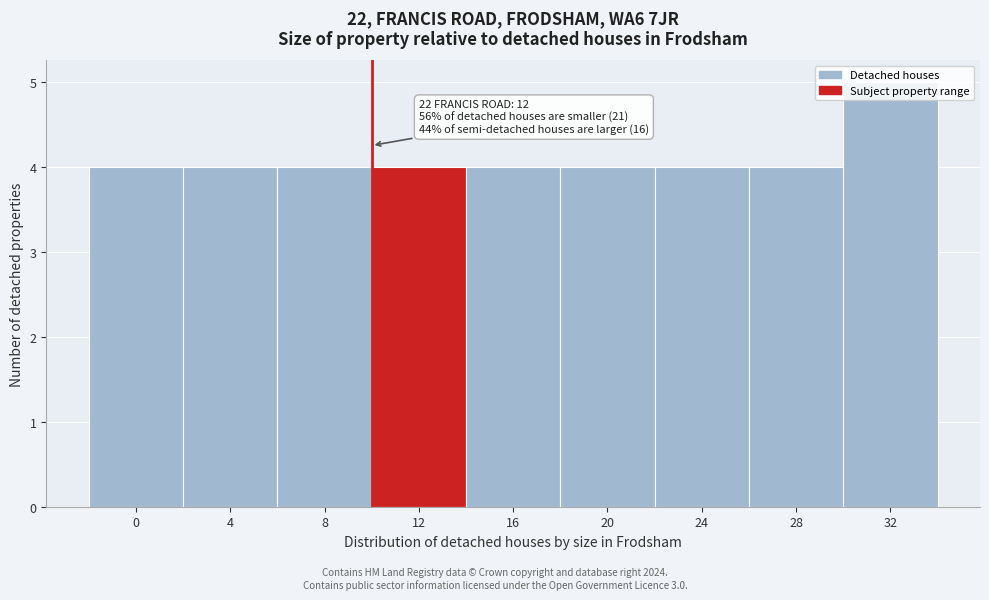

What is the value of the 7th bar from the left?

4